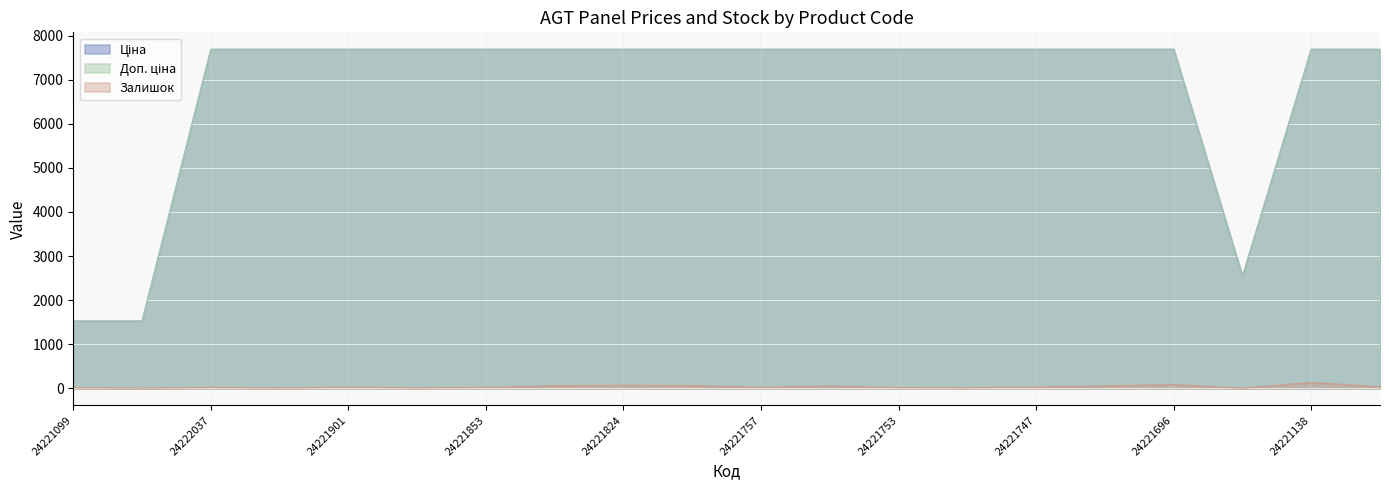

How many categories are shown in the chart?

20